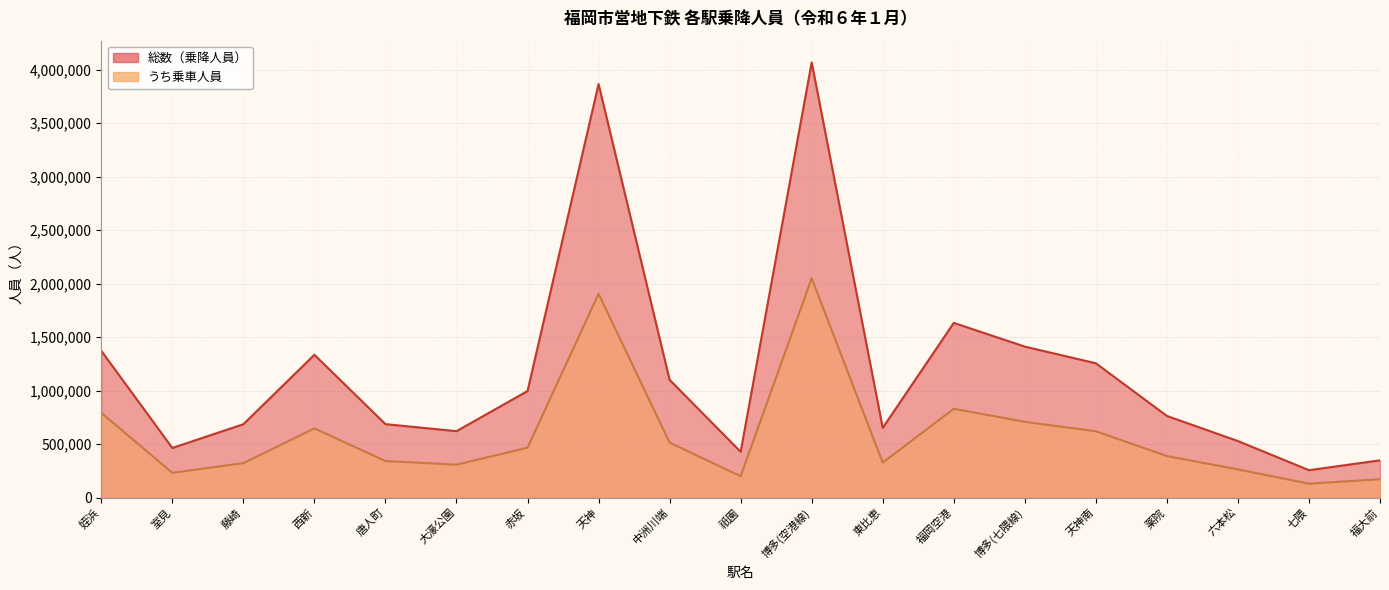

At which category is the sum across all series the highest?

博多(空港線)